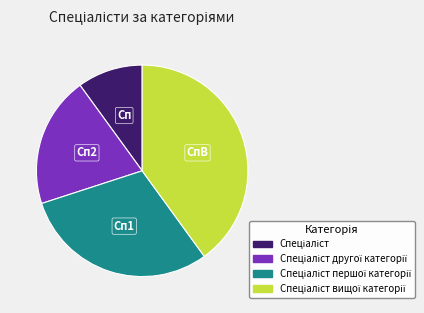

Is there a majority slice in this chart?

No